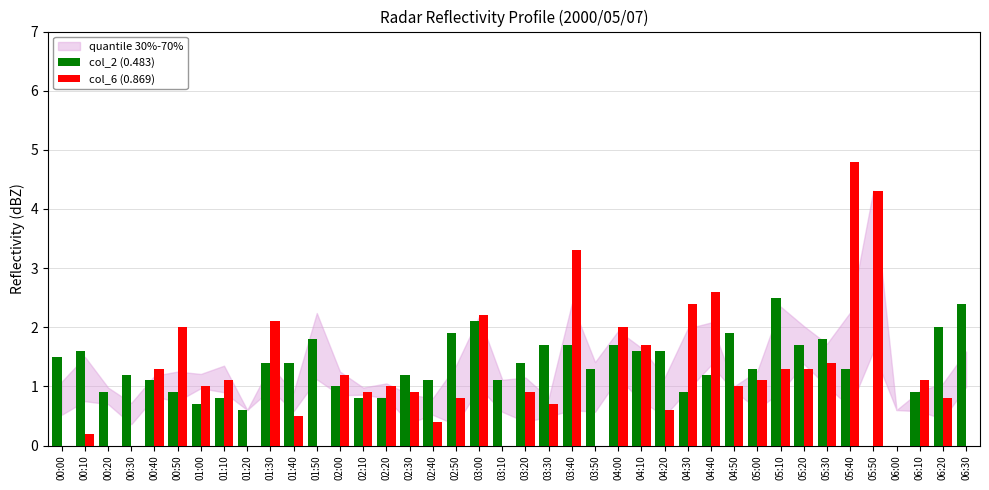

What is the sum of the col_2 (0.483) values at 00:10 and 06:10?

2.5